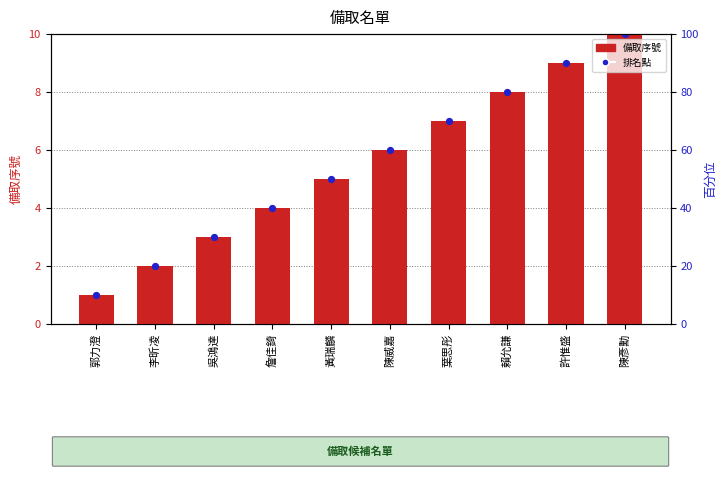

What are all the series names shown in the legend?

備取序號, 排名點